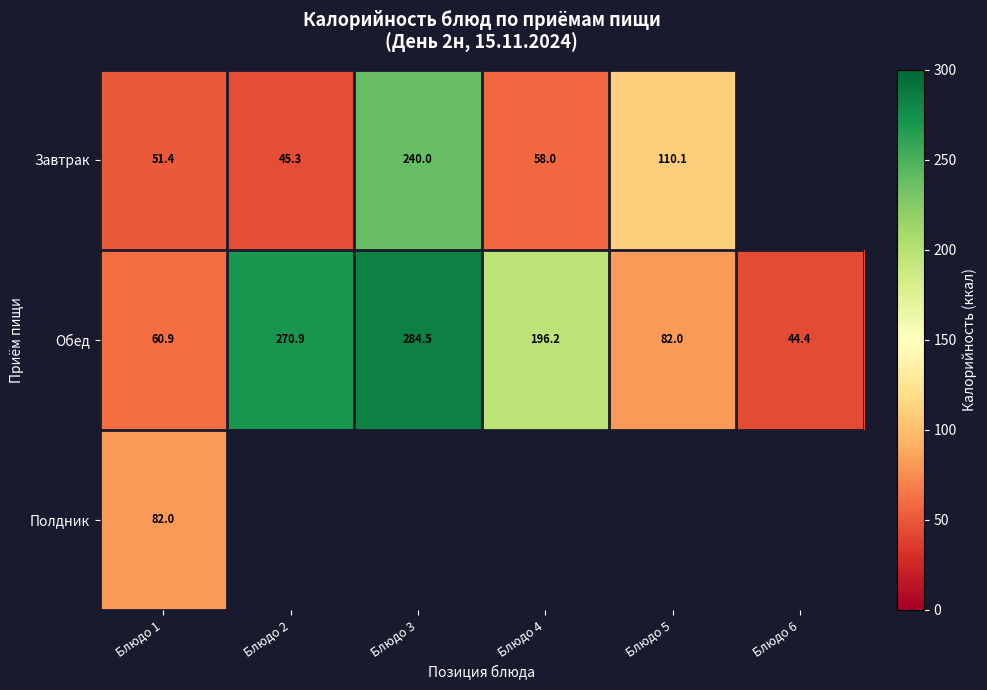

At Блюдо 1, list the series in order from smallest to largest.

Завтрак, Обед, Полдник